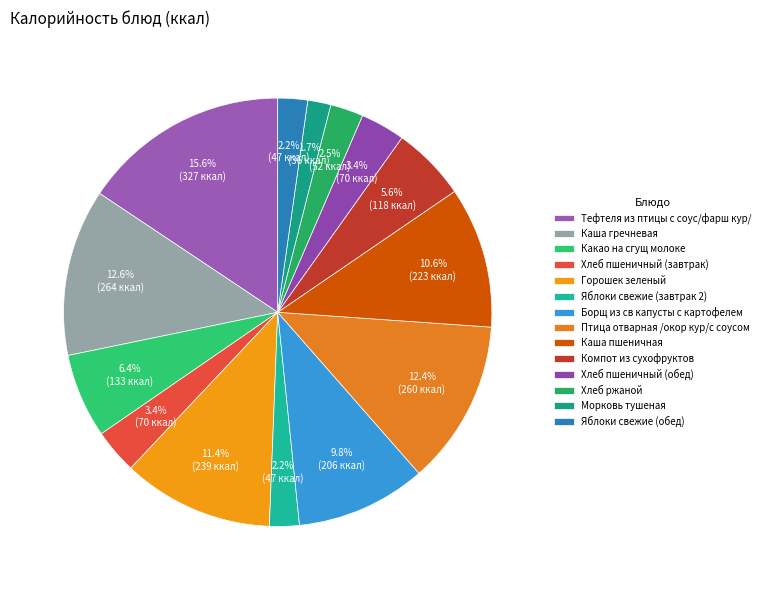

Combined, do Какао на сгущ молоке and Горошек зеленый account for over 50%?

No